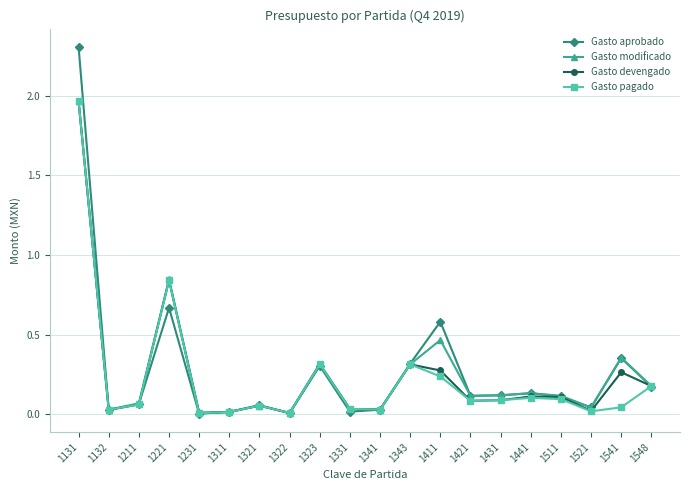

At which category is the sum across all series the highest?

1131